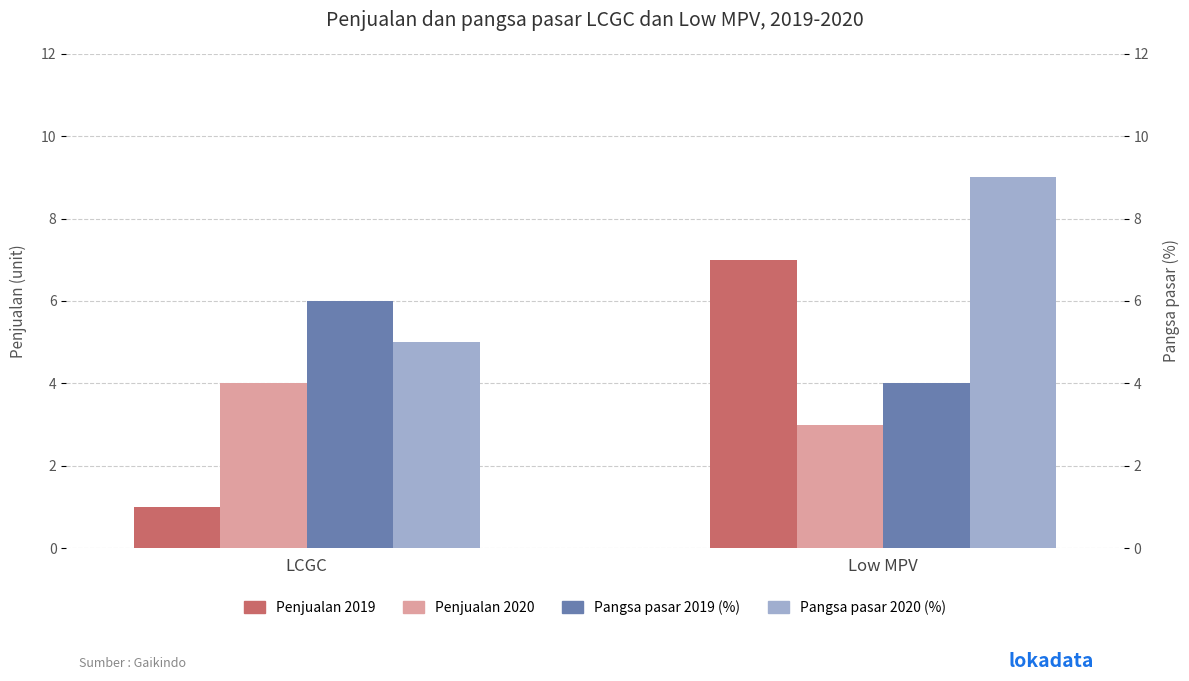

What are all the series names shown in the legend?

Penjualan 2019, Penjualan 2020, Pangsa pasar 2019 (%), Pangsa pasar 2020 (%)